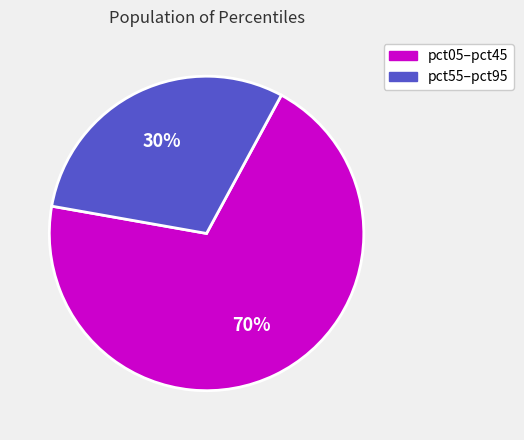

To the nearest percent, what is the average slice percentage?

50%